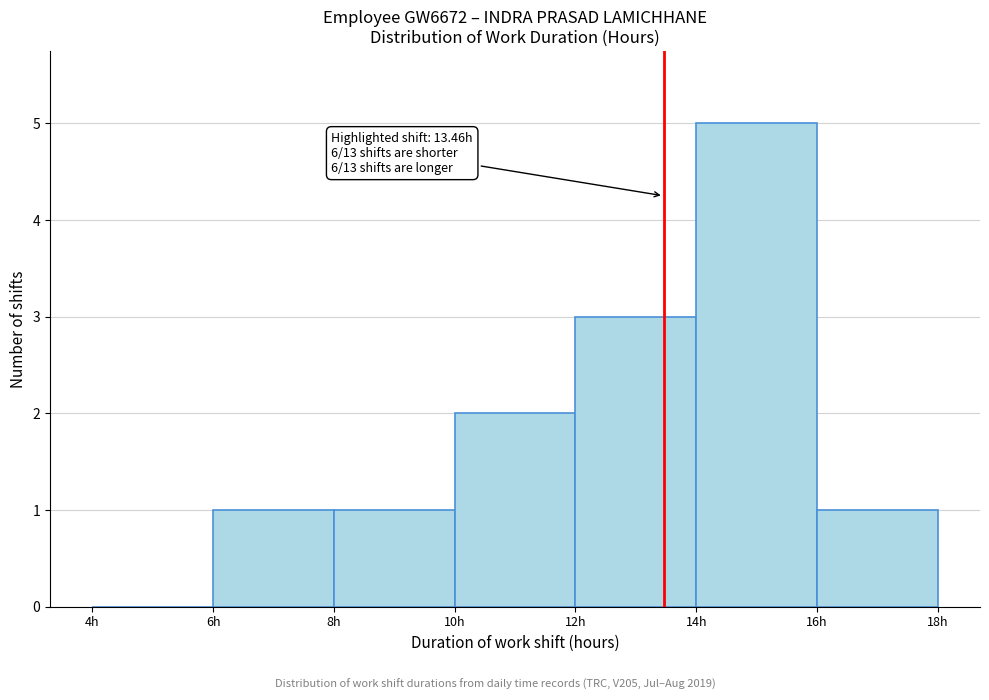

Over which range of the x-axis is the bar tallest?

14 to 16